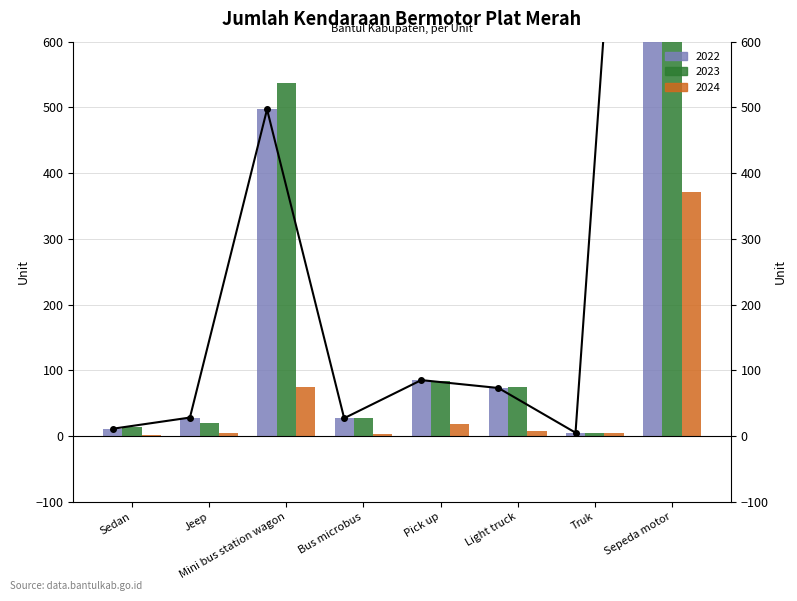

Reading left to right, what are all the values shown in this chart?

2022: Sedan=11	Jeep=28	Mini bus station wagon=497	Bus microbus=27	Pick up=85	Light truck=73	Truk=5	Sepeda motor=1664
2023: Sedan=14	Jeep=19	Mini bus station wagon=537	Bus microbus=27	Pick up=83	Light truck=74	Truk=4	Sepeda motor=1790
2024: Sedan=1	Jeep=4	Mini bus station wagon=75	Bus microbus=3	Pick up=18	Light truck=7	Truk=4	Sepeda motor=371